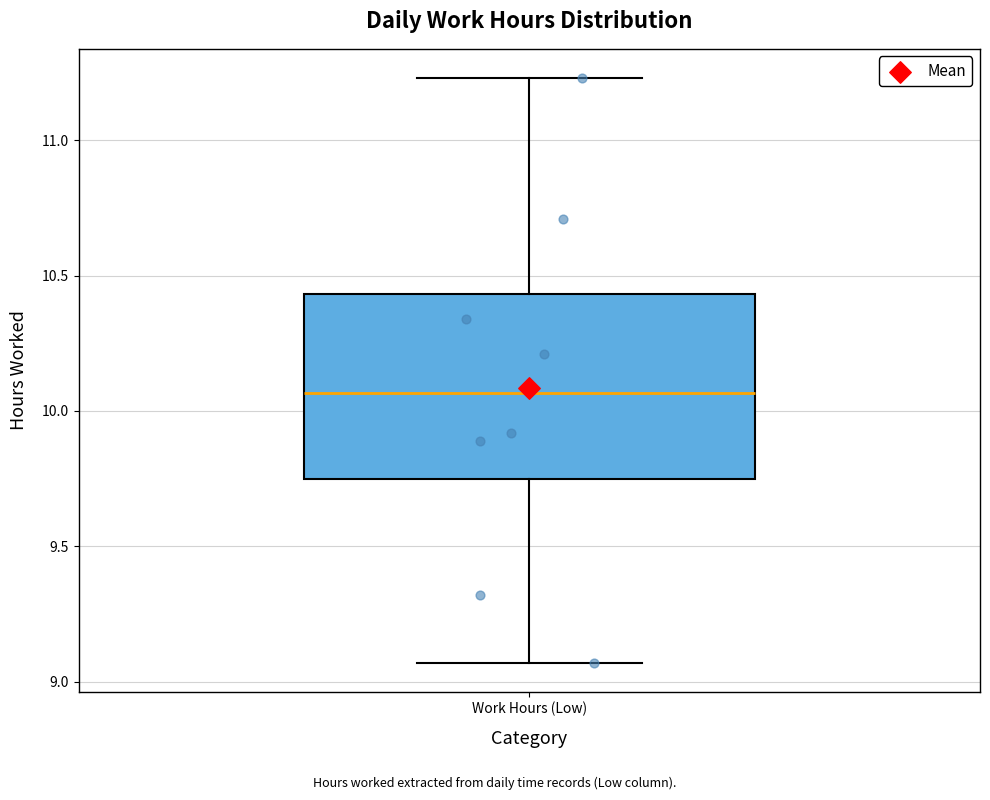

Transcribe this box plot: give where the median line is, the range the box spans, and where the two whiskers end, as read against the y-axis. The values are not printed on the chart, so give them approximately, as read against the axis.

median 10.05, box 9.75 to 10.45, whiskers 9.05 to 11.25